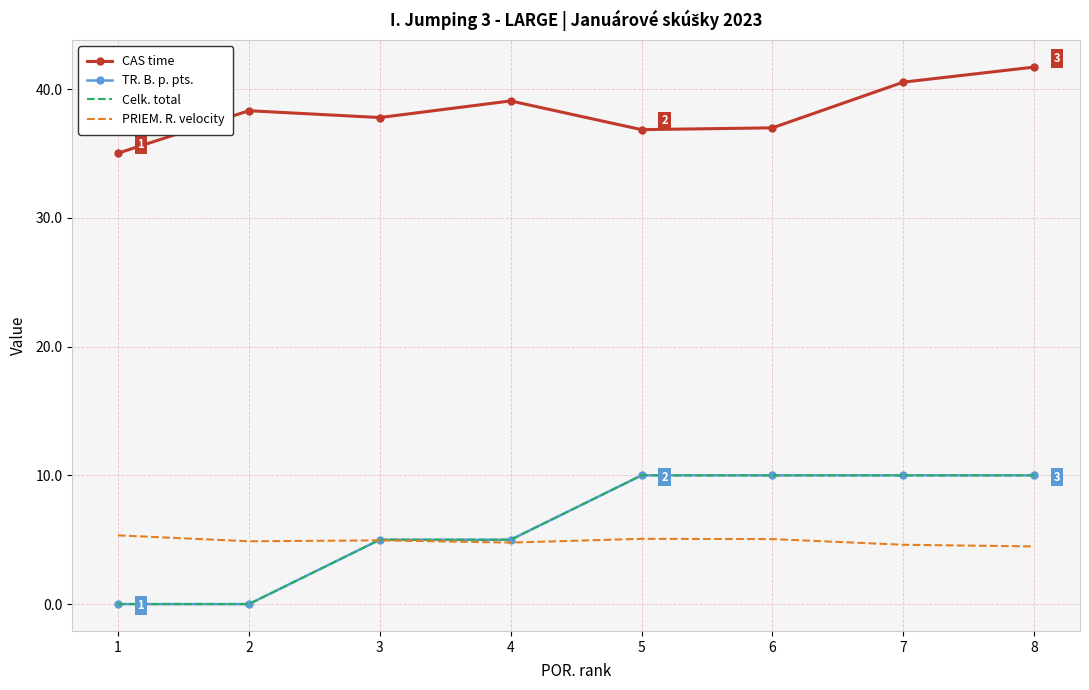

Which label corresponds to the largest value in the chart?

8